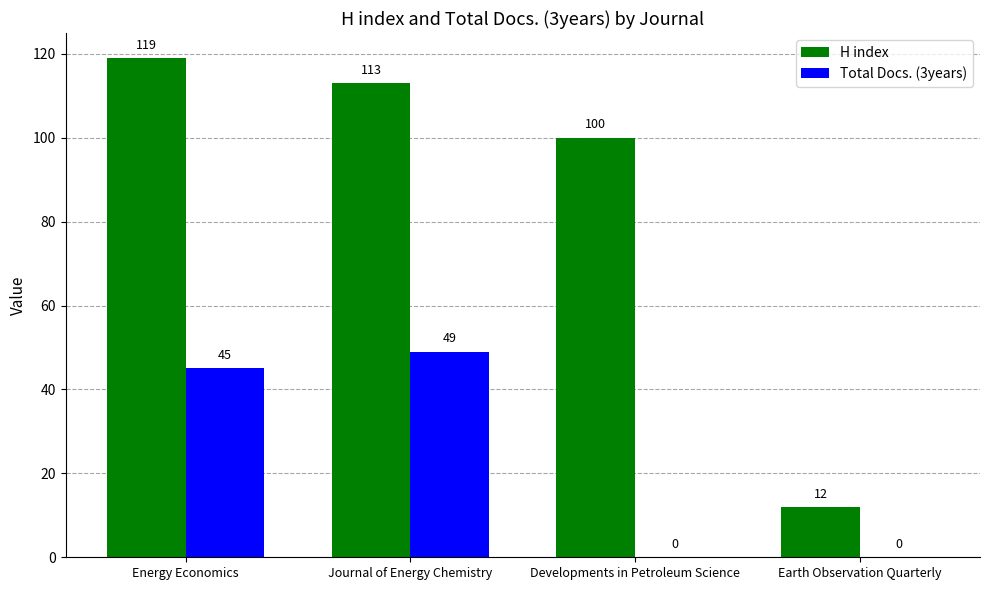

How many series are shown in this chart?

2